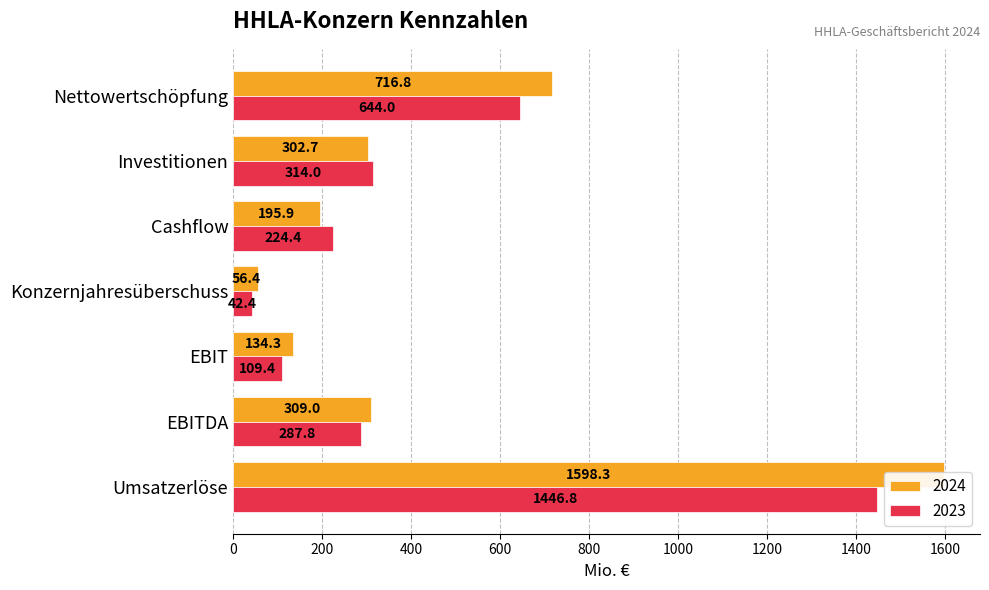

List the series in order of their peak value, highest first.

2024, 2023